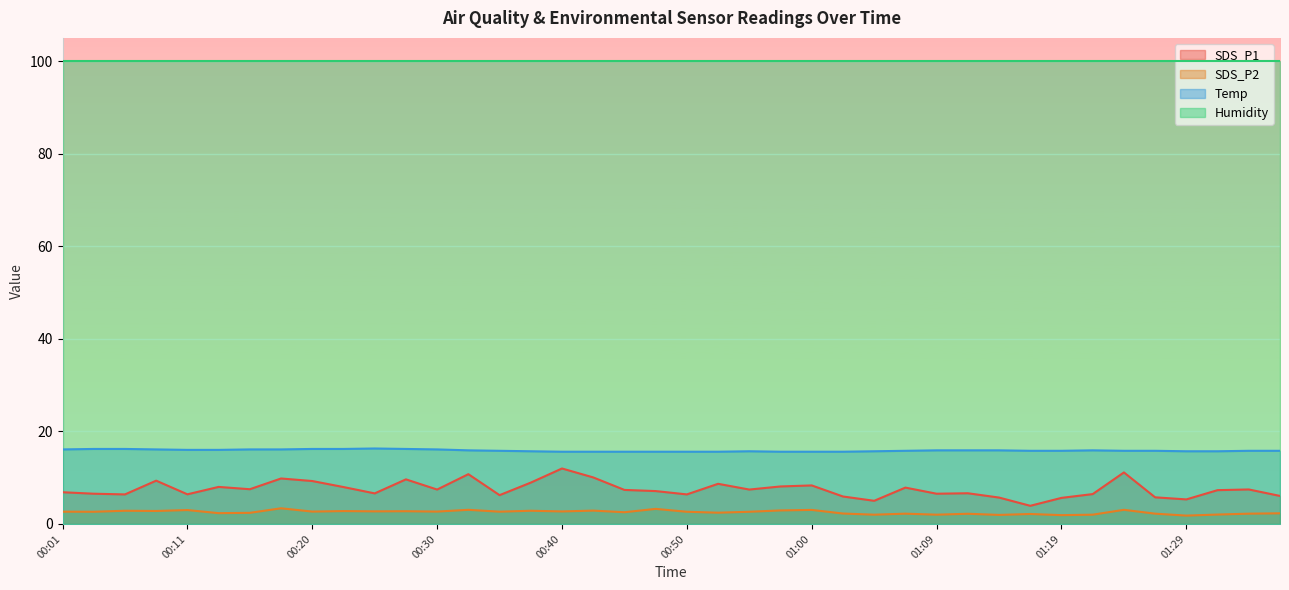

List the labels in order of SDS_P2 value, largest first.

00:18, 00:47, 00:33, 01:24, 01:00, 00:11, 00:57, 00:42, 00:06, 00:37, 00:08, 00:23, 00:28, 00:25, 00:40, 00:20, 00:30, 00:01, 00:35, 00:03, 00:50, 00:55, 00:45, 00:52, 00:16, 00:13, 01:36, 01:02, 01:07, 01:27, 01:34, 01:12, 01:17, 01:31, 01:05, 01:09, 01:22, 01:14, 01:19, 01:29